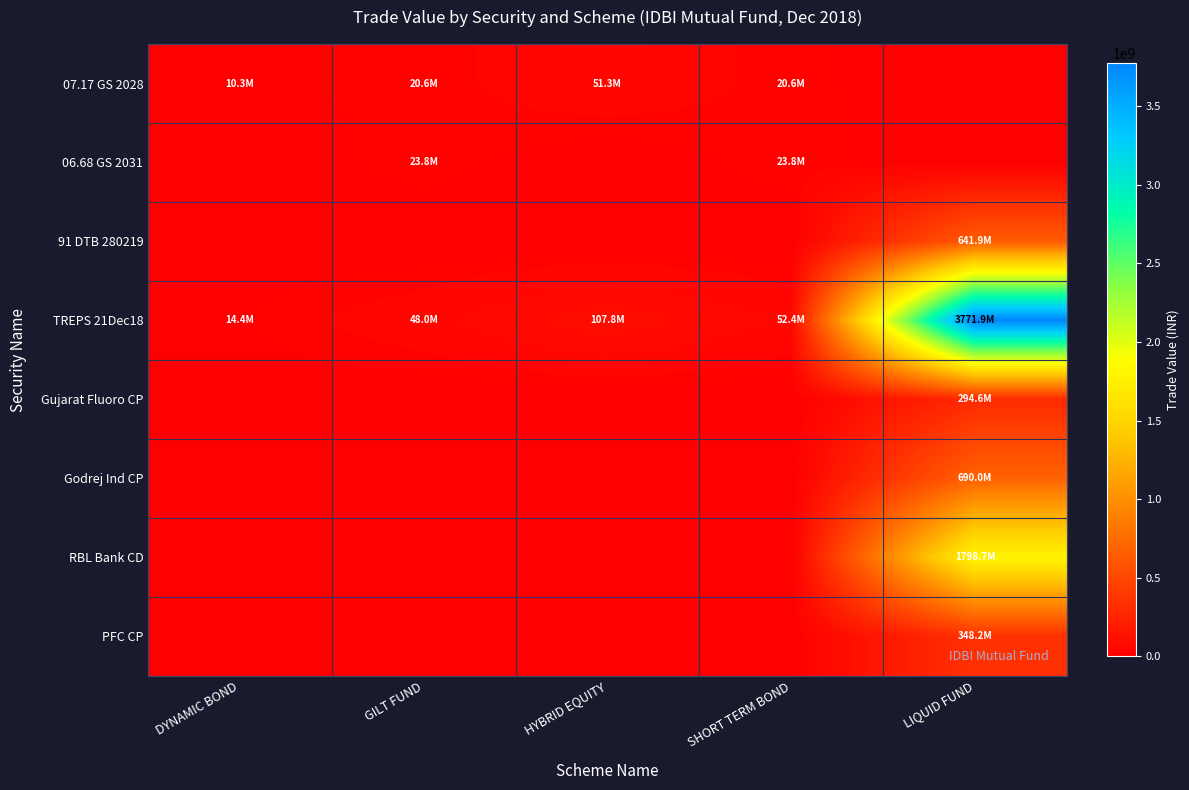

List the series in order of their peak value, highest first.

TREPS 21Dec18, RBL Bank CD, Godrej Ind CP, 91 DTB 280219, PFC CP, Gujarat Fluoro CP, 07.17 GS 2028, 06.68 GS 2031